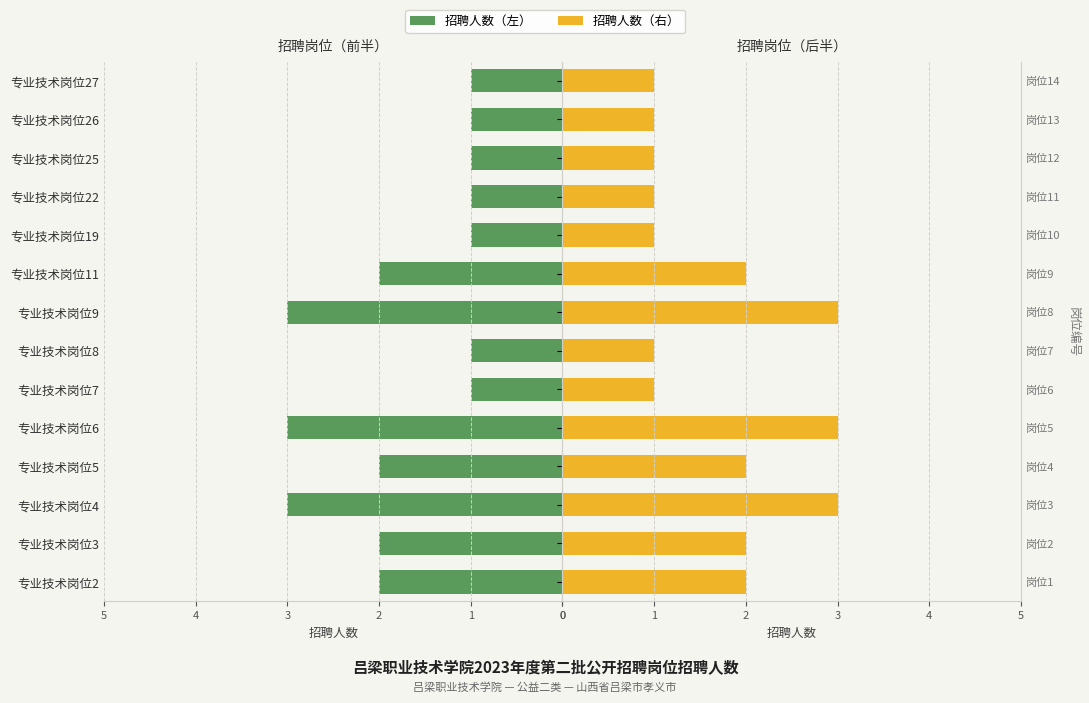

At how many categories does at least one series exceed 2?

3